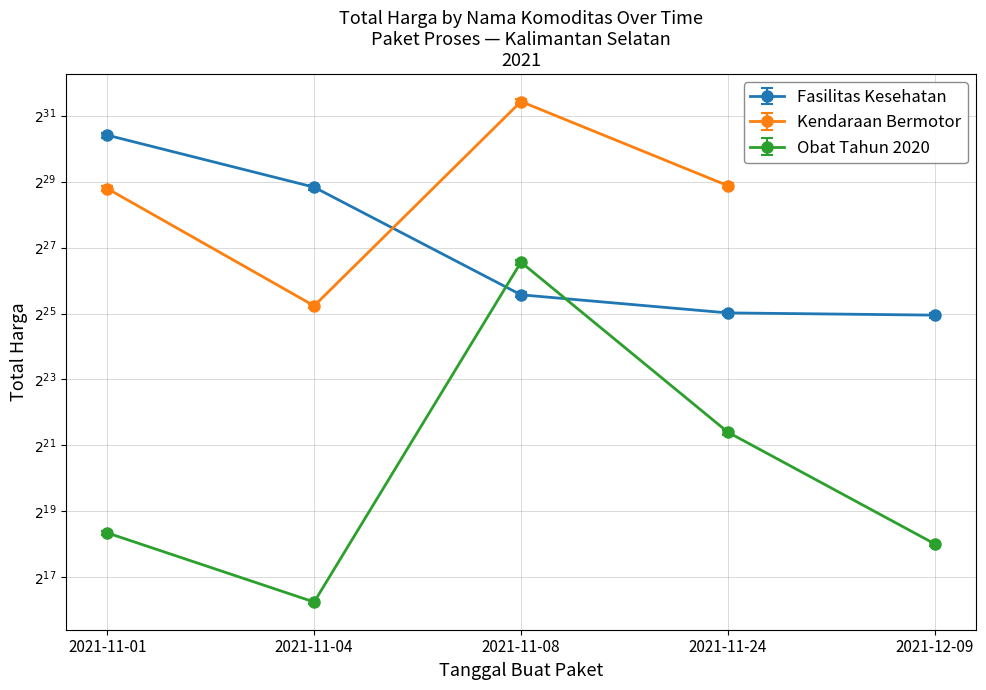

How many interior local peaks does the Obat Tahun 2020 series have?

1